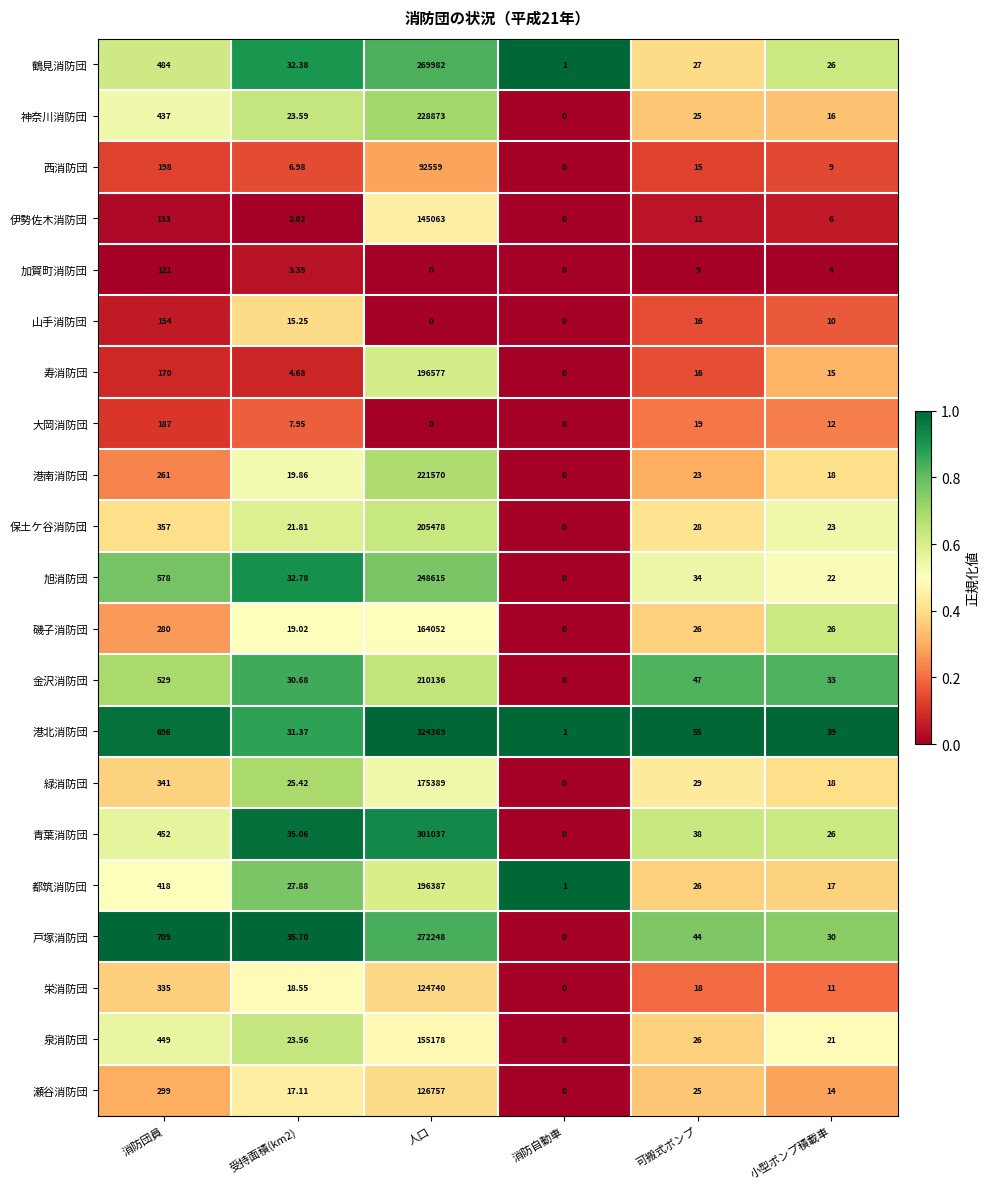

At which label does 都筑消防団 first exceed 27?

消防団員